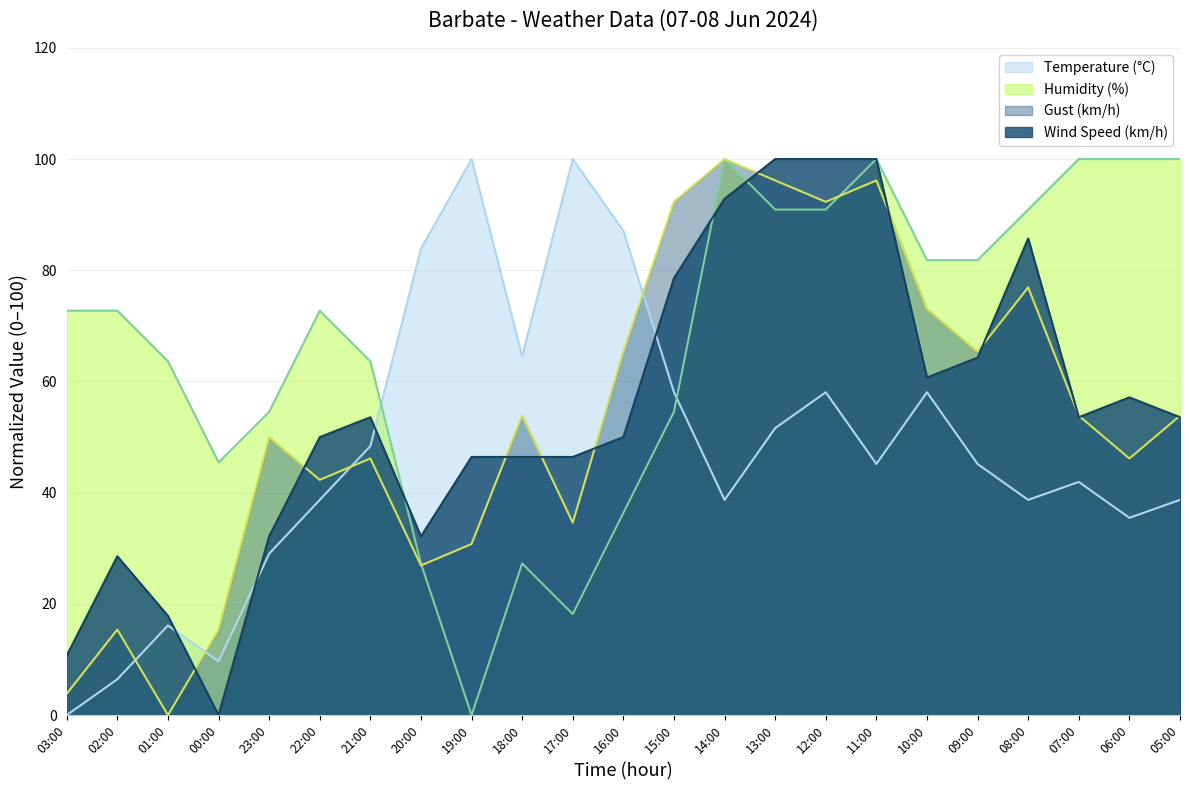

What is the difference between the maximum and second lowest values in the Temperature (°C) series?

93.5